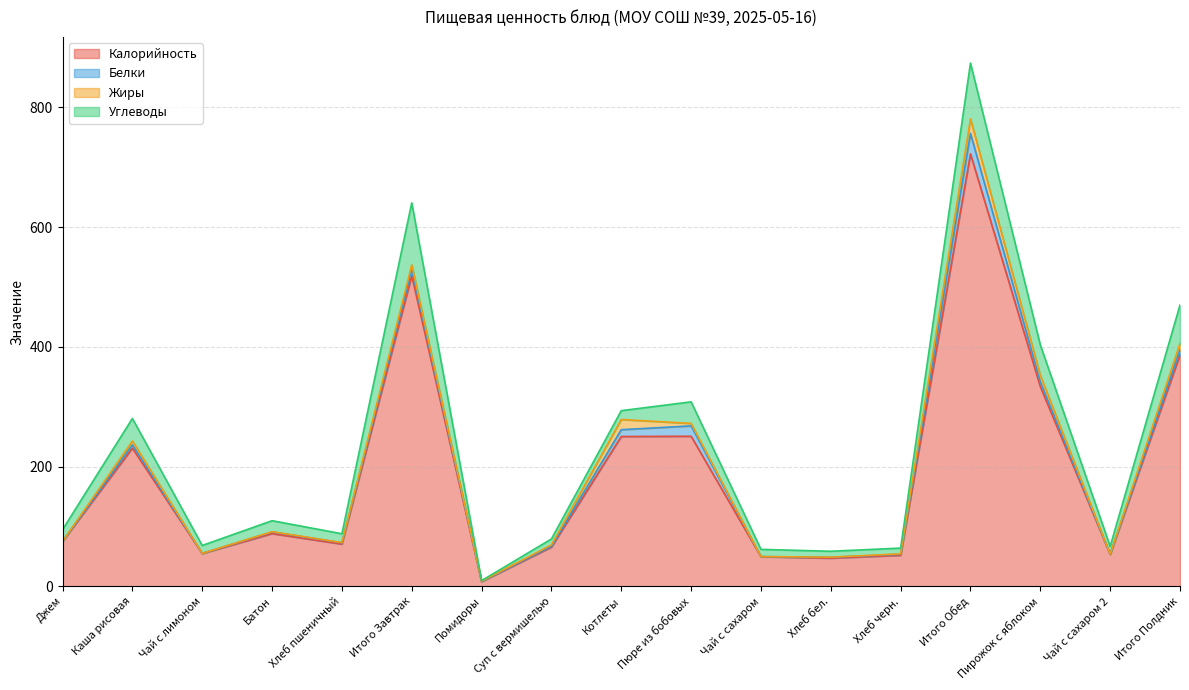

What is the difference between the Жиры values at Пюре из бобовых and Чай с сахаром 2?

4.1